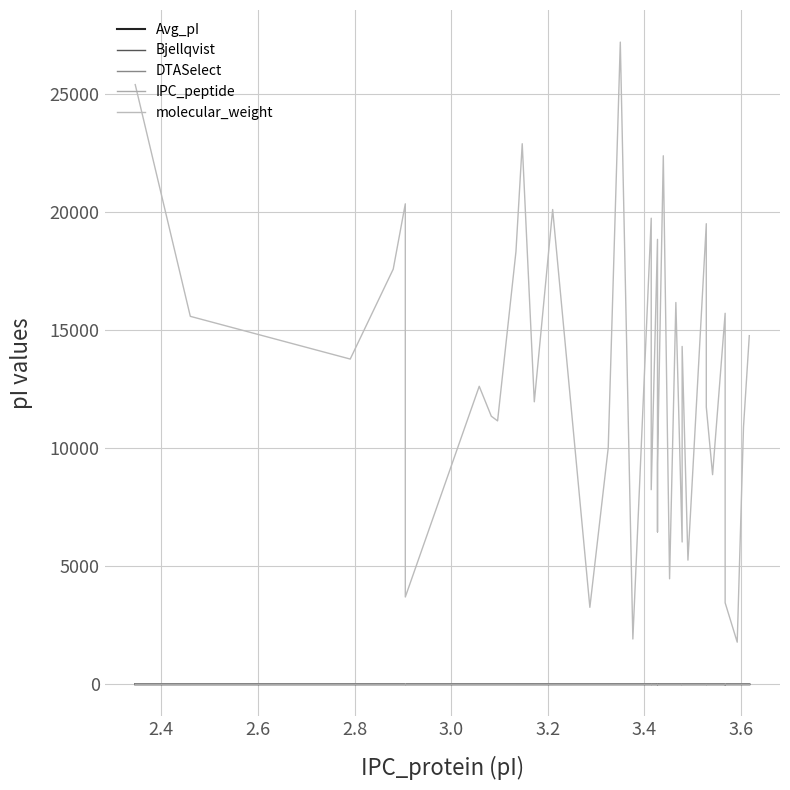

How many series are shown in this chart?

5